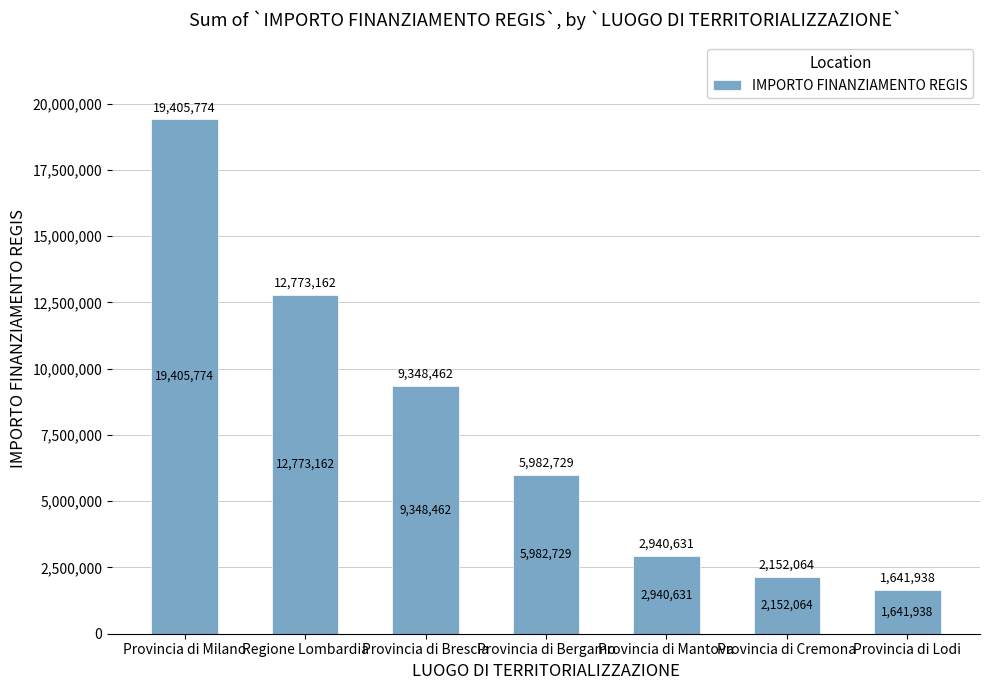

At which label is the value closest to 10523855?

Provincia di Brescia